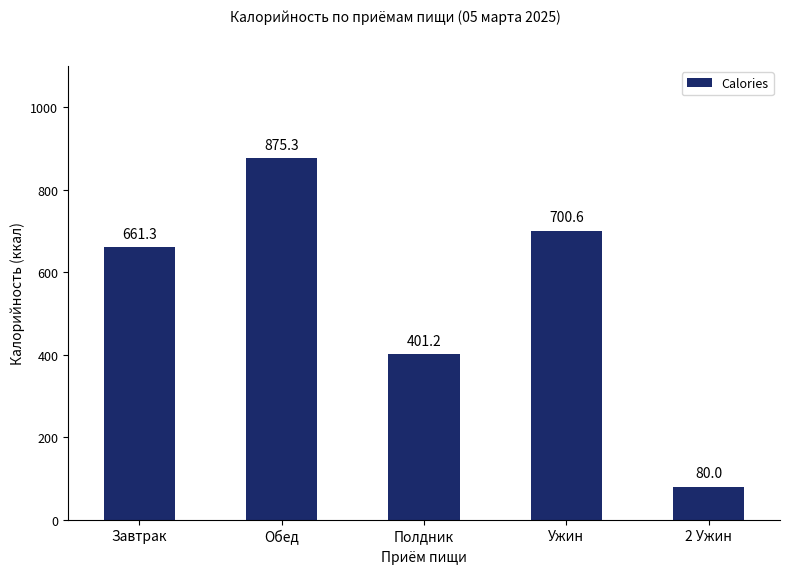

What is the value of the 2nd bar from the left?

875.3